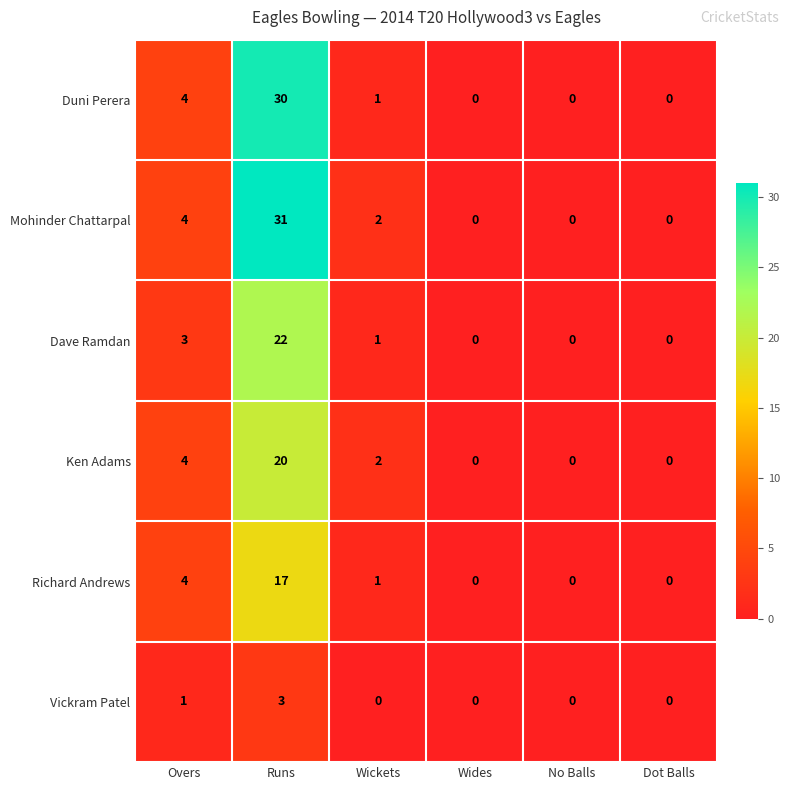

True or false: Ken Adams has a value of 7 at No Balls.

False